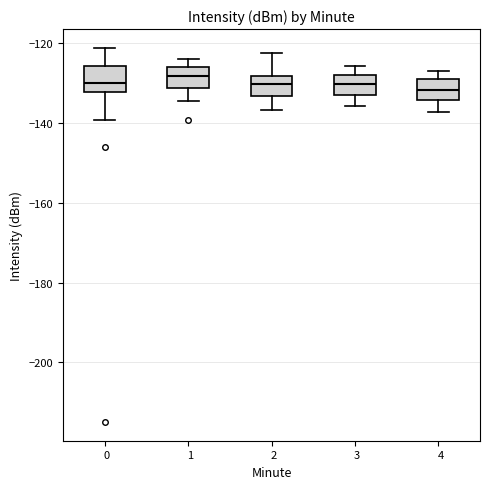

Reading left to right, transcribe this box plot: for each box, give where its median line is, the range the box spans, and where its two whiskers end, as read against the y-axis. The values are not printed on the chart, so give them approximately, as read against the axis.

0: median -130, box -132 to -126, whiskers -140 to -122
1: median -128, box -132 to -126, whiskers -134 to -124
2: median -130, box -134 to -128, whiskers -136 to -122
3: median -130, box -132 to -128, whiskers -136 to -126
4: median -132, box -134 to -130, whiskers -138 to -126